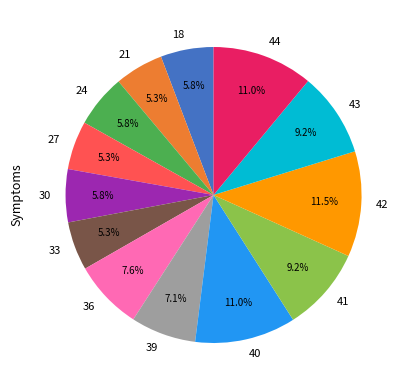

Does any single category account for the majority?

No